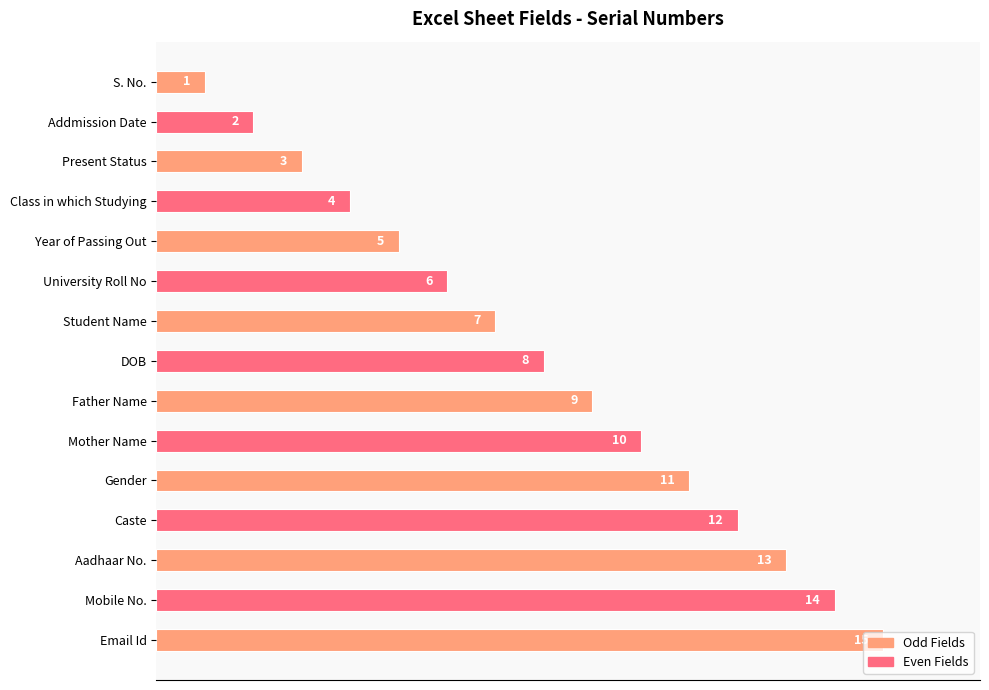

What is the label of the 15th bar from the top?

Email Id